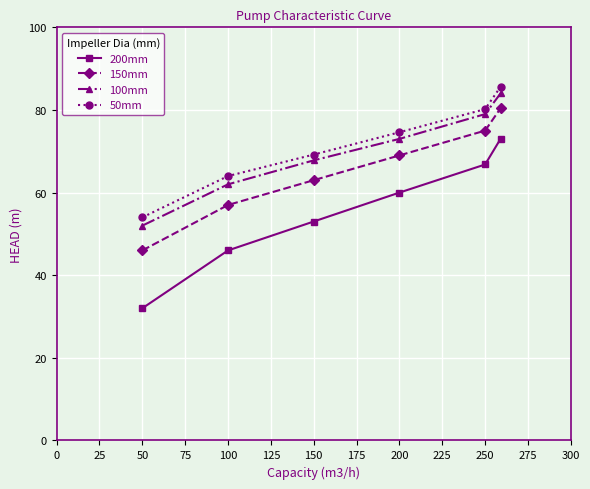

What is the average value of the 50mm series?

71.3